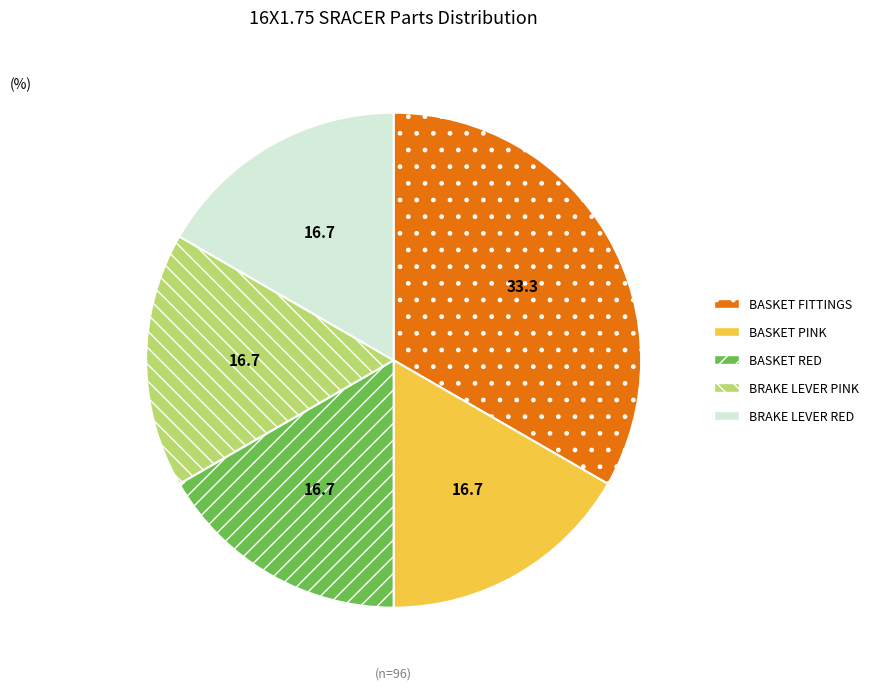

How many segments does this pie chart have?

5